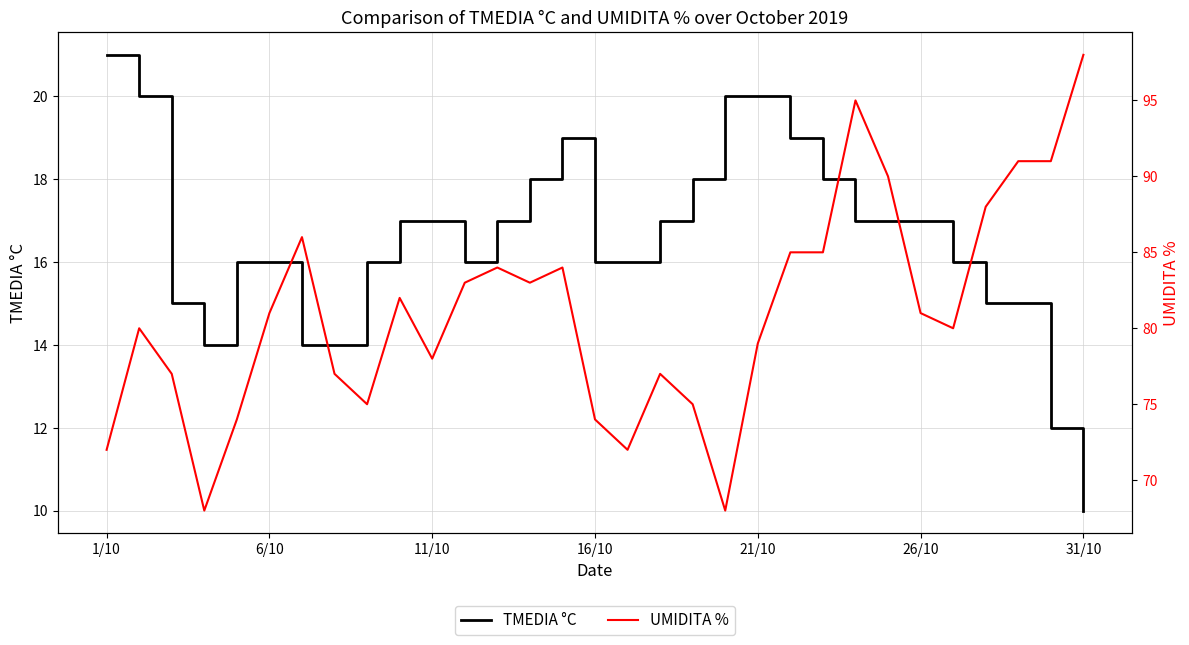

What is the value of the UMIDITA % point at the 5th from the left?

74